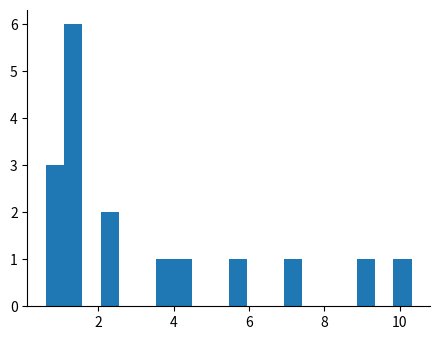

Read against the x-axis, roughly where is the centre of the tallest bar?

1.4